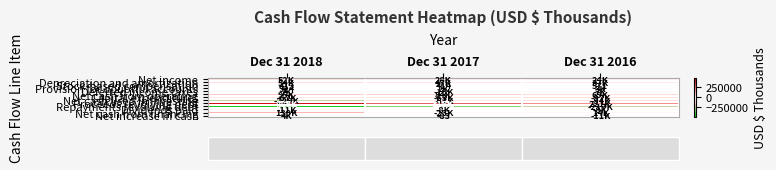

What is the lowest value of the Stock-based compensation series?

413